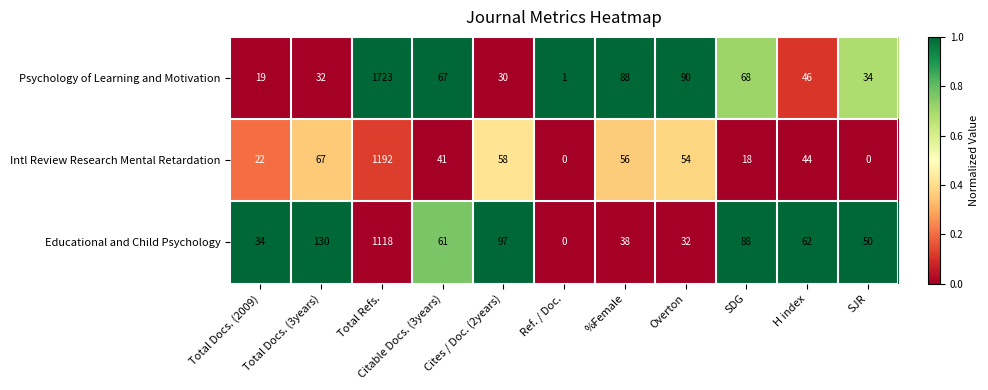

Which series has the largest range (max minus min)?

Psychology of Learning and Motivation